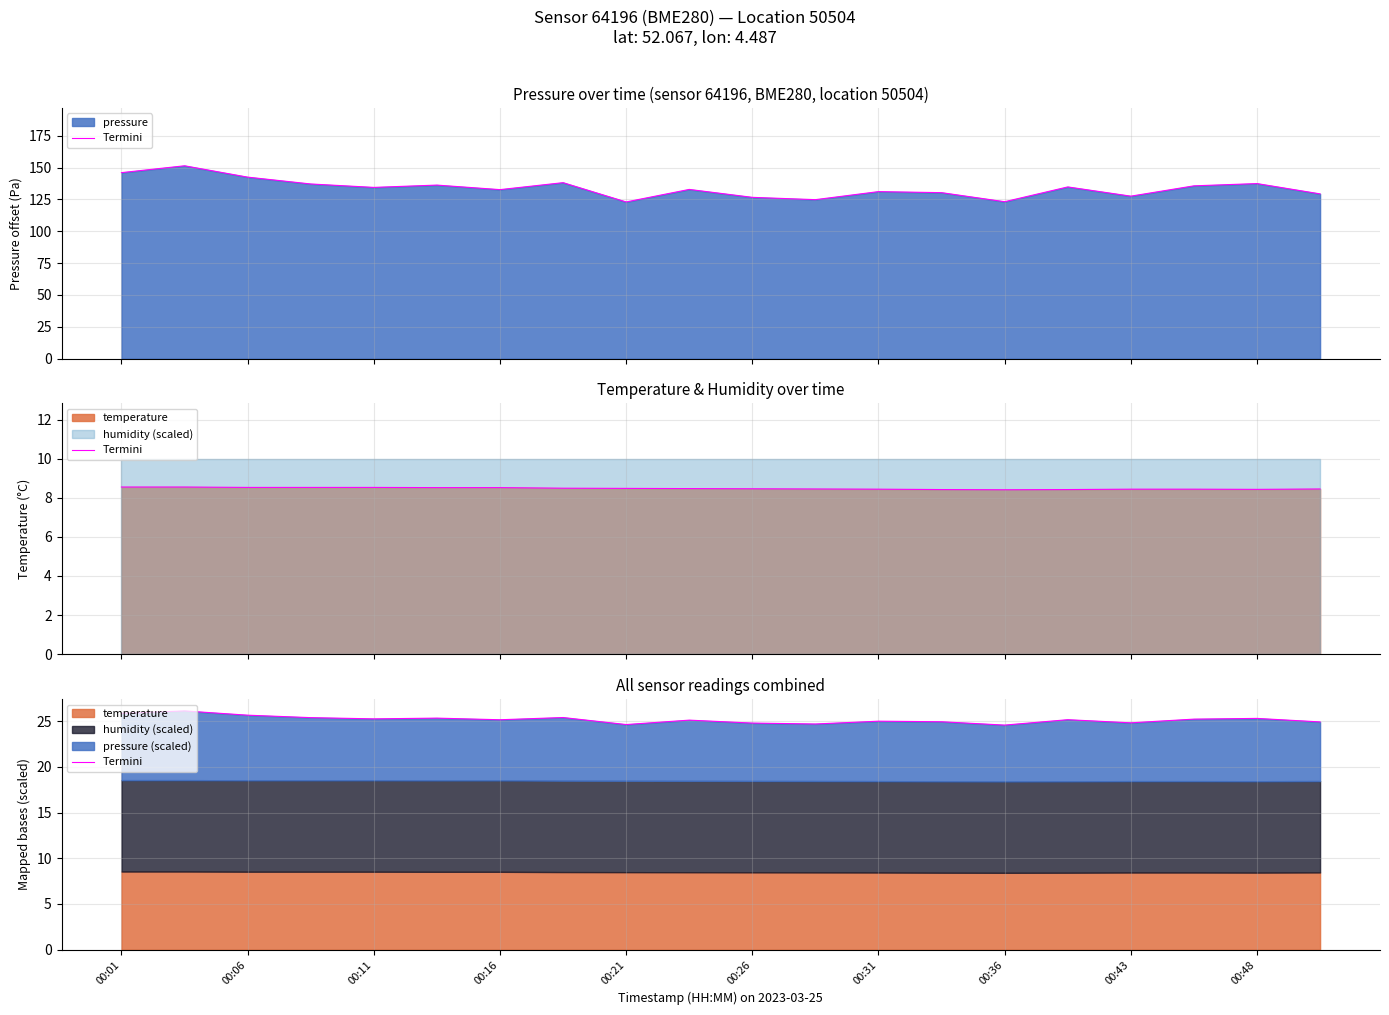

True or false: the data shows 33.4 at 00:36.

False